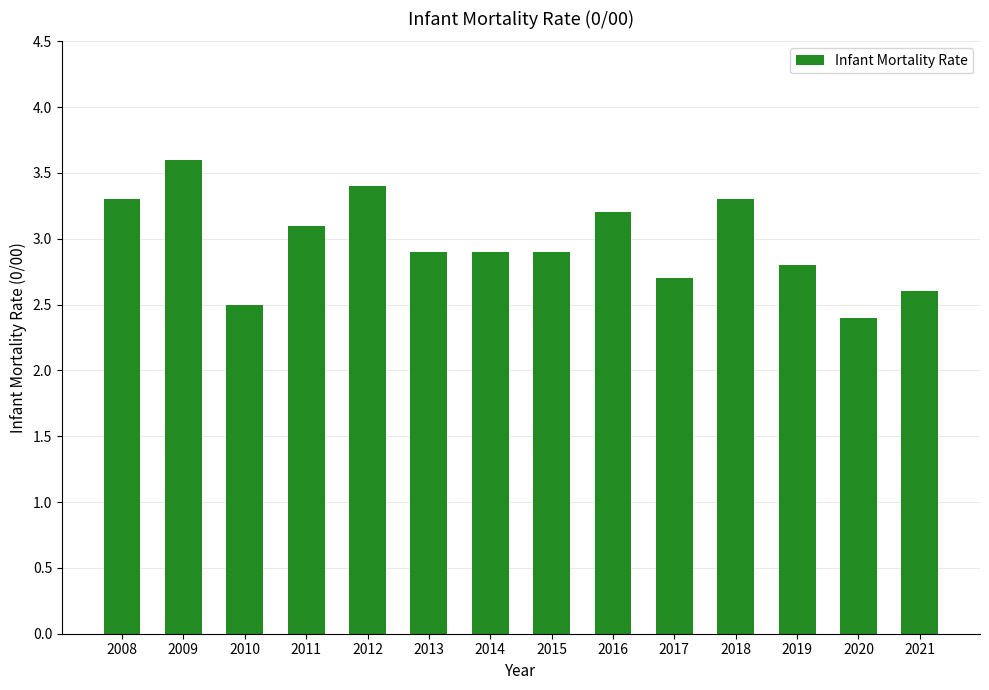

What is the maximum value shown in the chart?

3.6